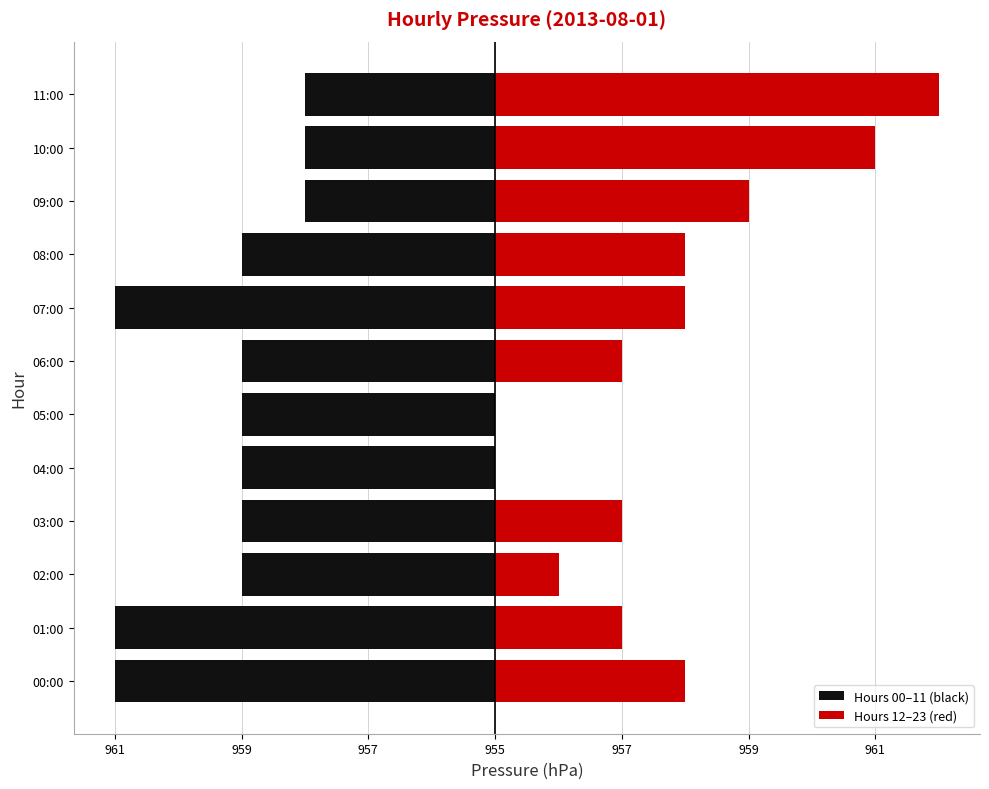

How many bars are there in total?

24